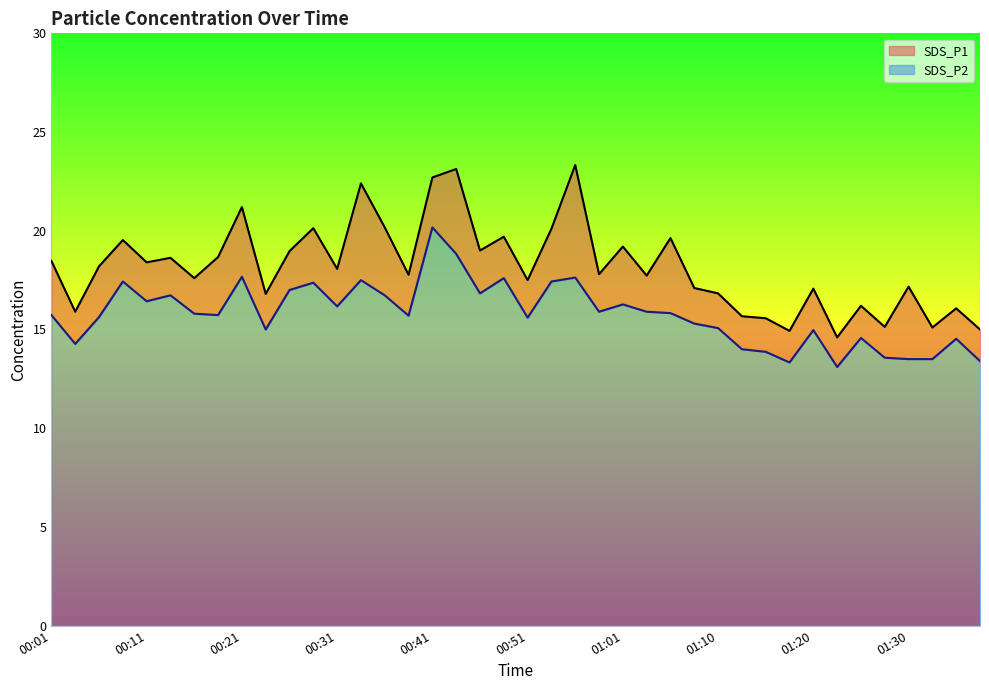

True or false: SDS_P1 line and SDS_P2 line intersect in this chart.

False